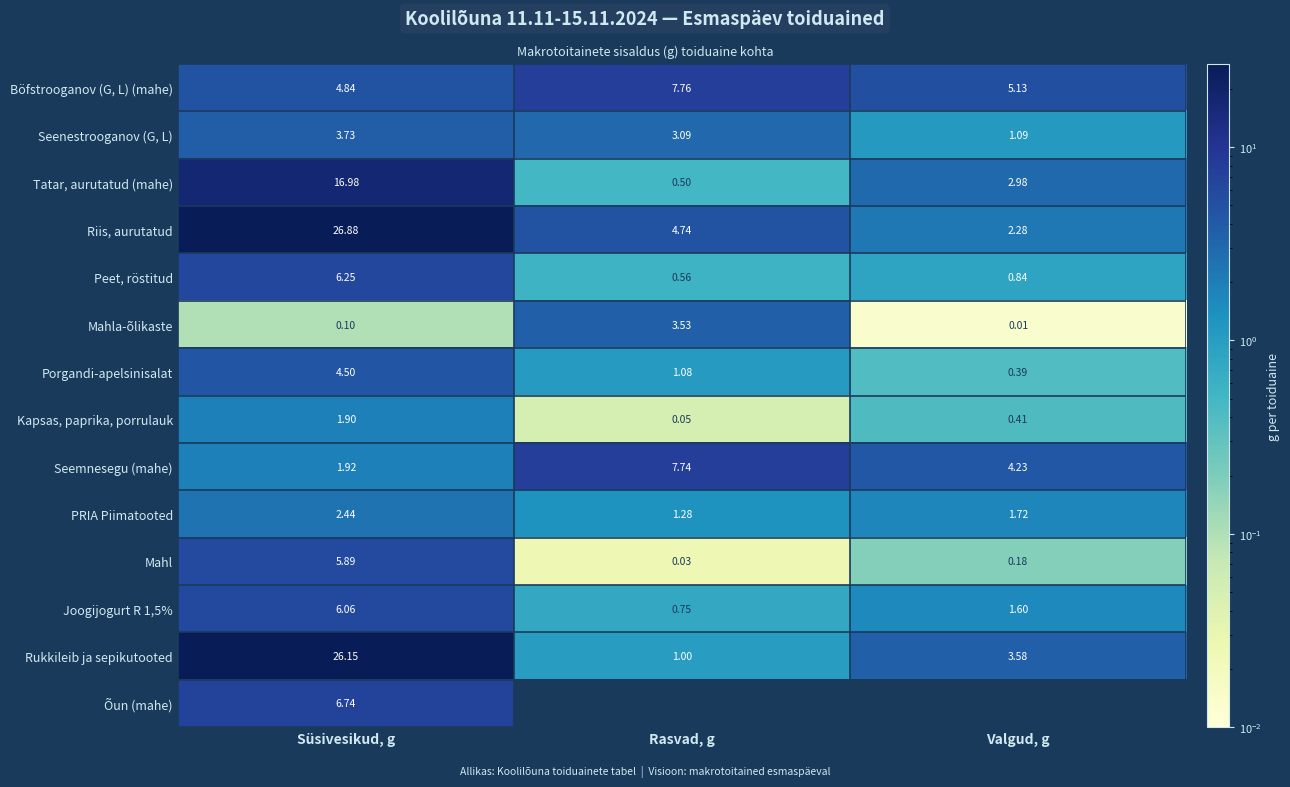

Which category has the lowest value in the Tatar, aurutatud (mahe) series?

Rasvad, g